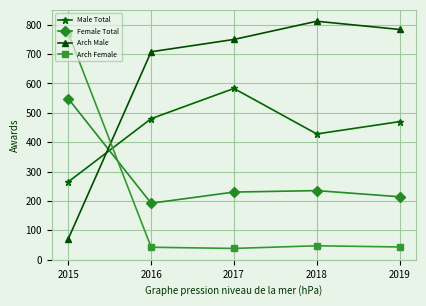

In Female Total, how many points are lower than both neighbors (excluding endpoints)?

1